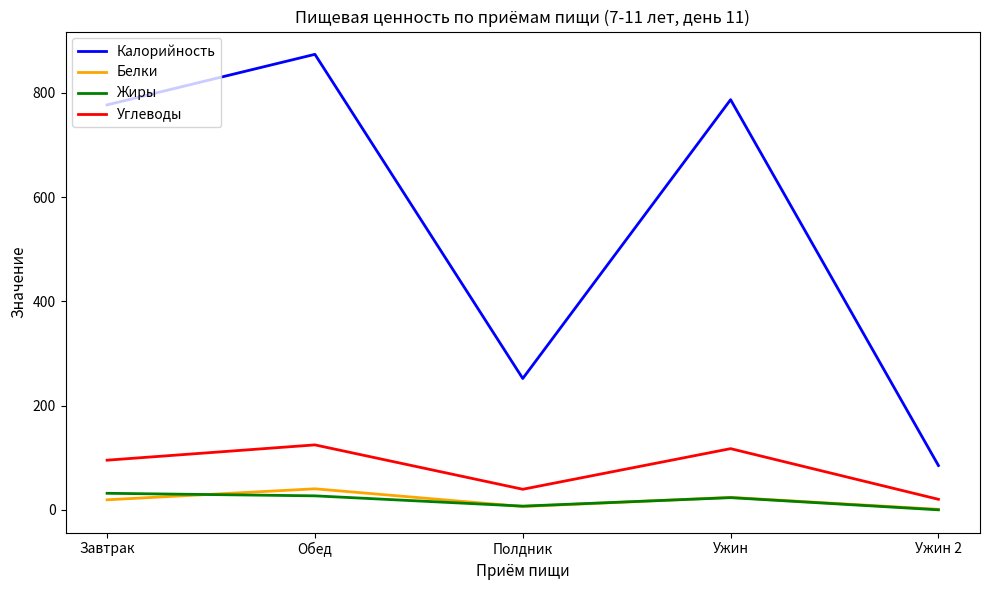

True or false: Белки and Калорийность cross at least once.

False